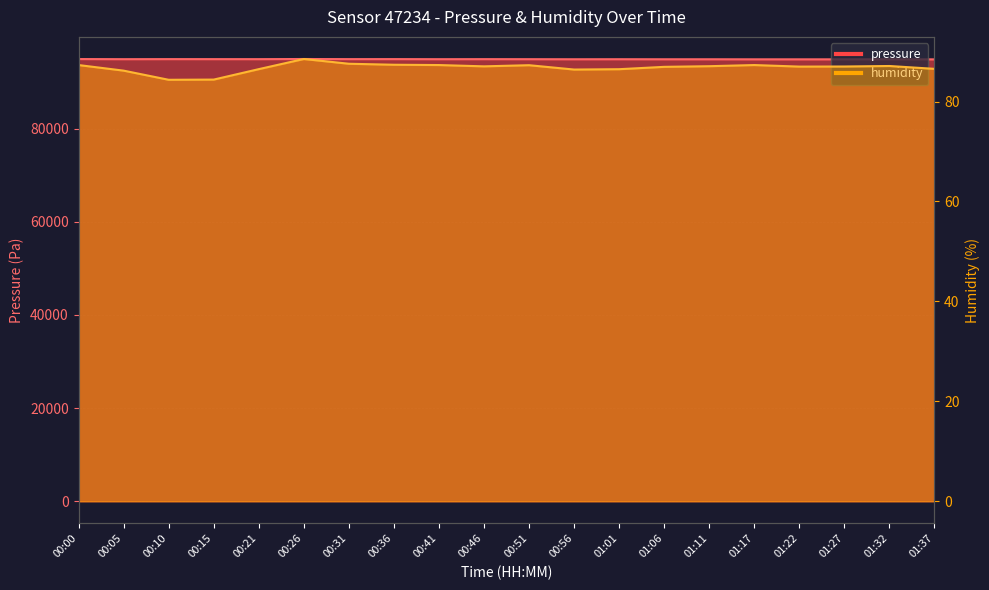

True or false: humidity has more than 2 points higher than both neighbors.

True